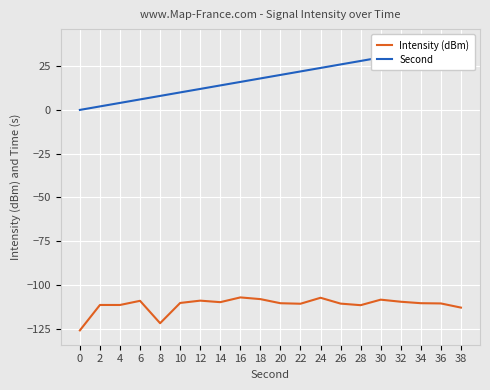

At which label is Intensity (dBm) closest to -116?

38